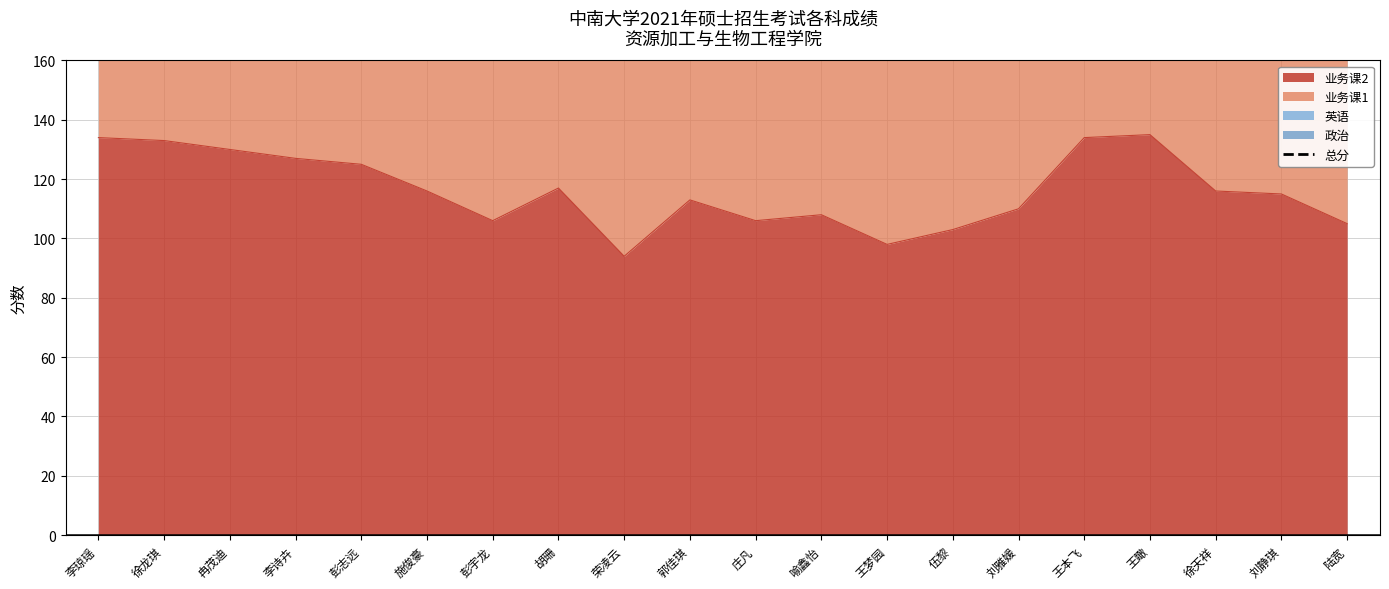

How many points are higher than both their immediate neighbors (excluding endpoints)?

1